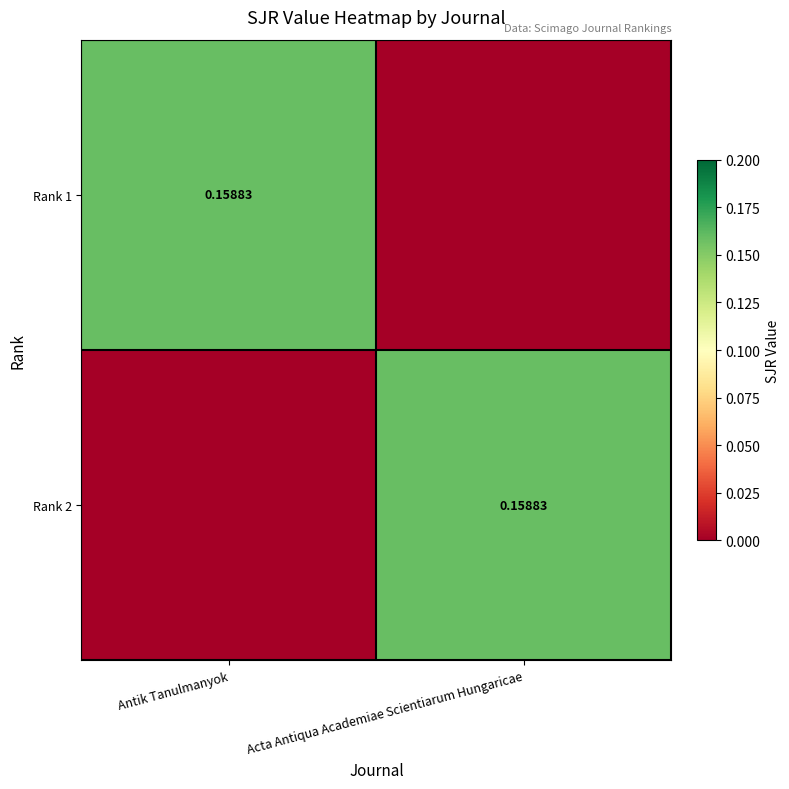

What is the average value of the Rank 2 series?

0.1